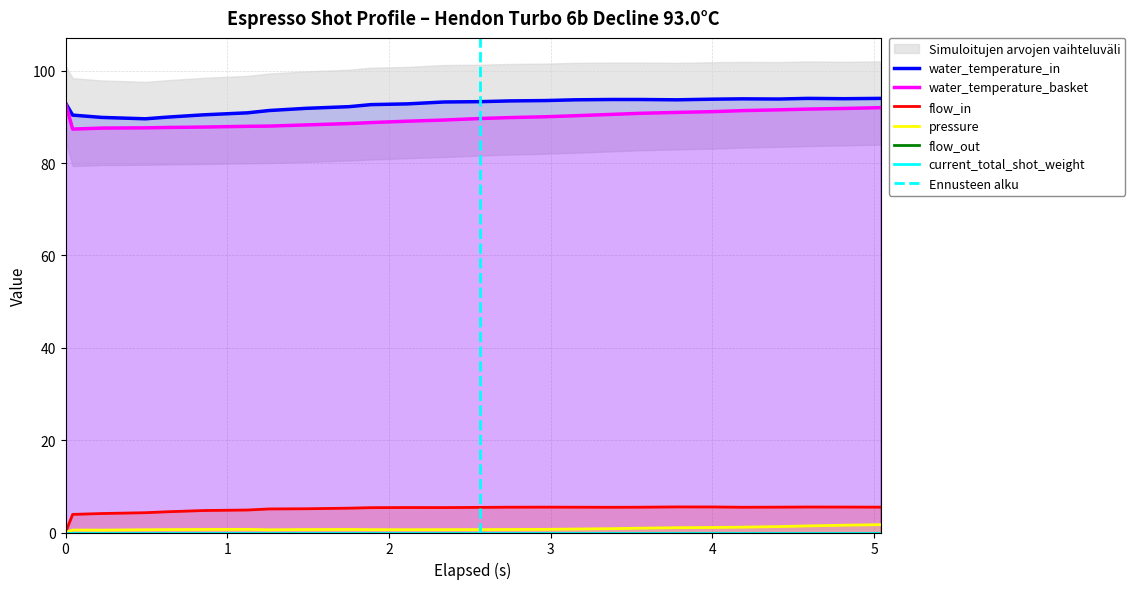

At how many categories does at least one series exceed 36?

26